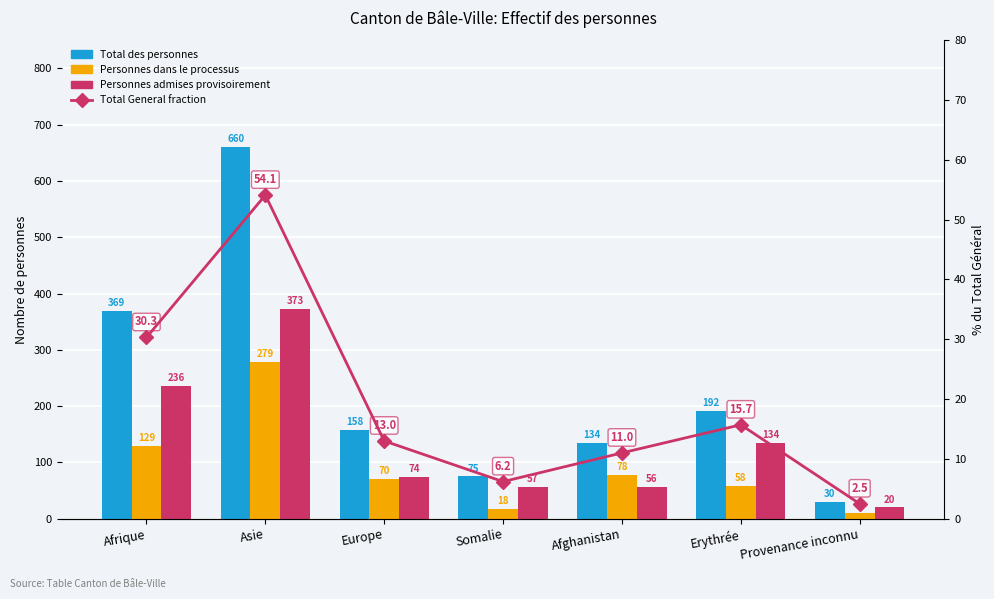

Rank the series at Afrique from highest to lowest value.

Total des personnes, Personnes admises provisoirement, Personnes dans le processus, Total General fraction